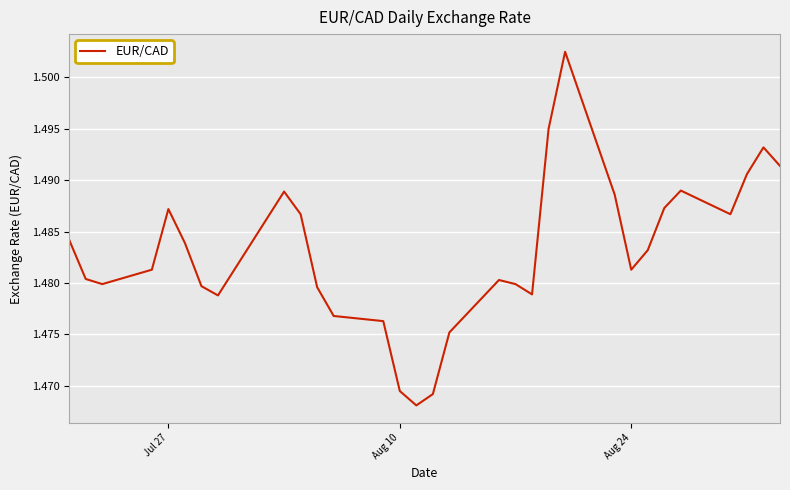

Reading left to right, what are all the values shown in this chart?

1.5	1.5	1.5	1.5	1.5	1.5	1.5	1.5	1.5	1.5	1.5	1.5	1.5	1.5	1.5	1.5	1.5	1.5	1.5	1.5	1.5	1.5	1.5	1.5	1.5	1.5	1.5	1.5	1.5	1.5	1.5